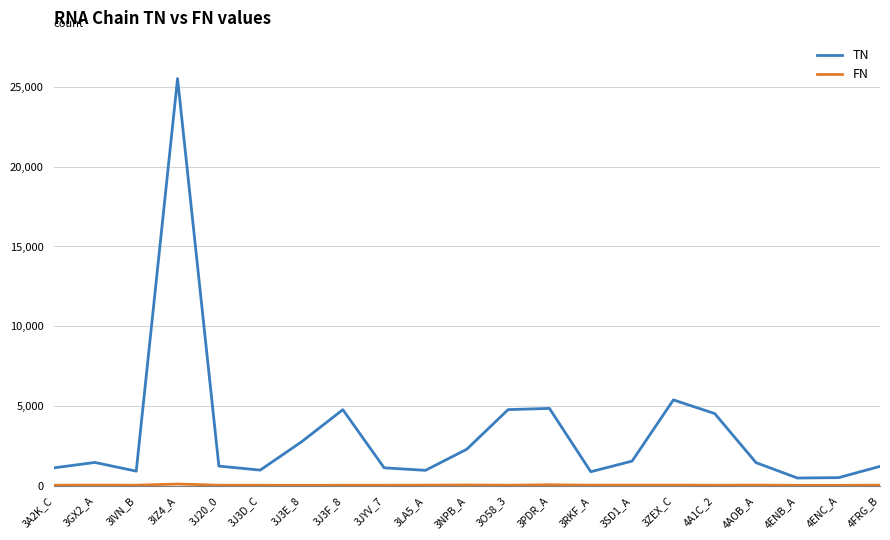

Which series changed the most between 3NPB_A and 3O58_3?

TN